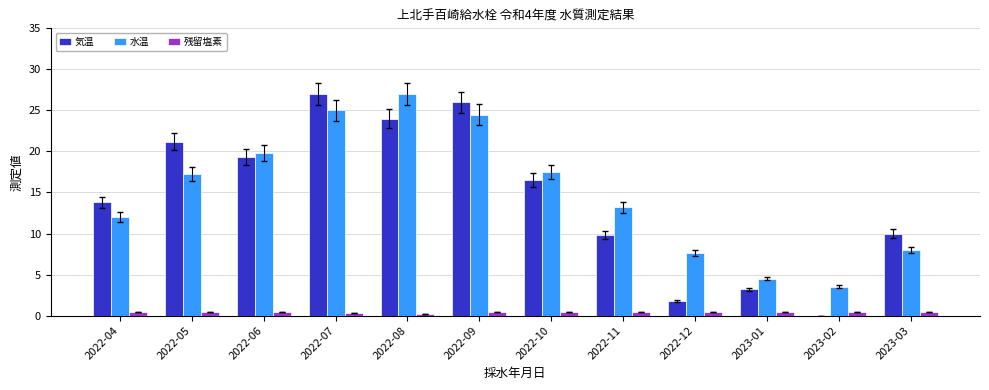

Which series changed the most between 2022-06 and 2023-02?

気温